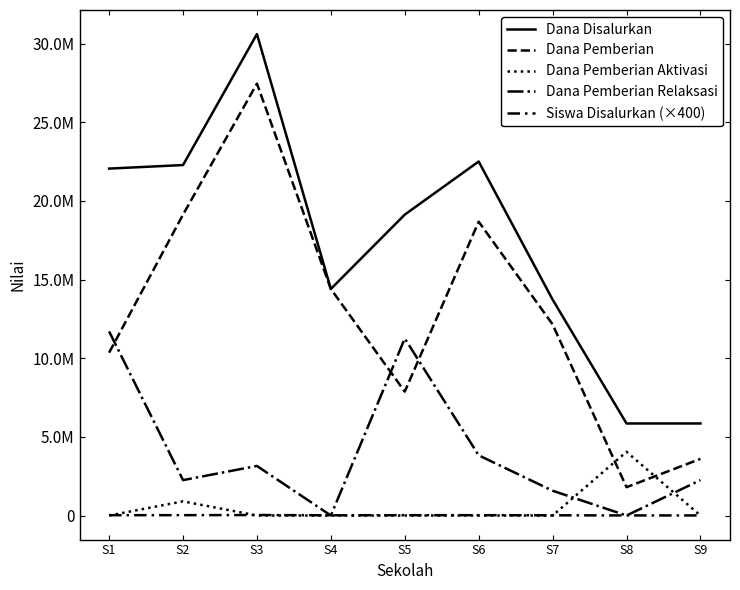

What is the value of the Dana Pemberian Aktivasi point at the 2nd from the left?

900000